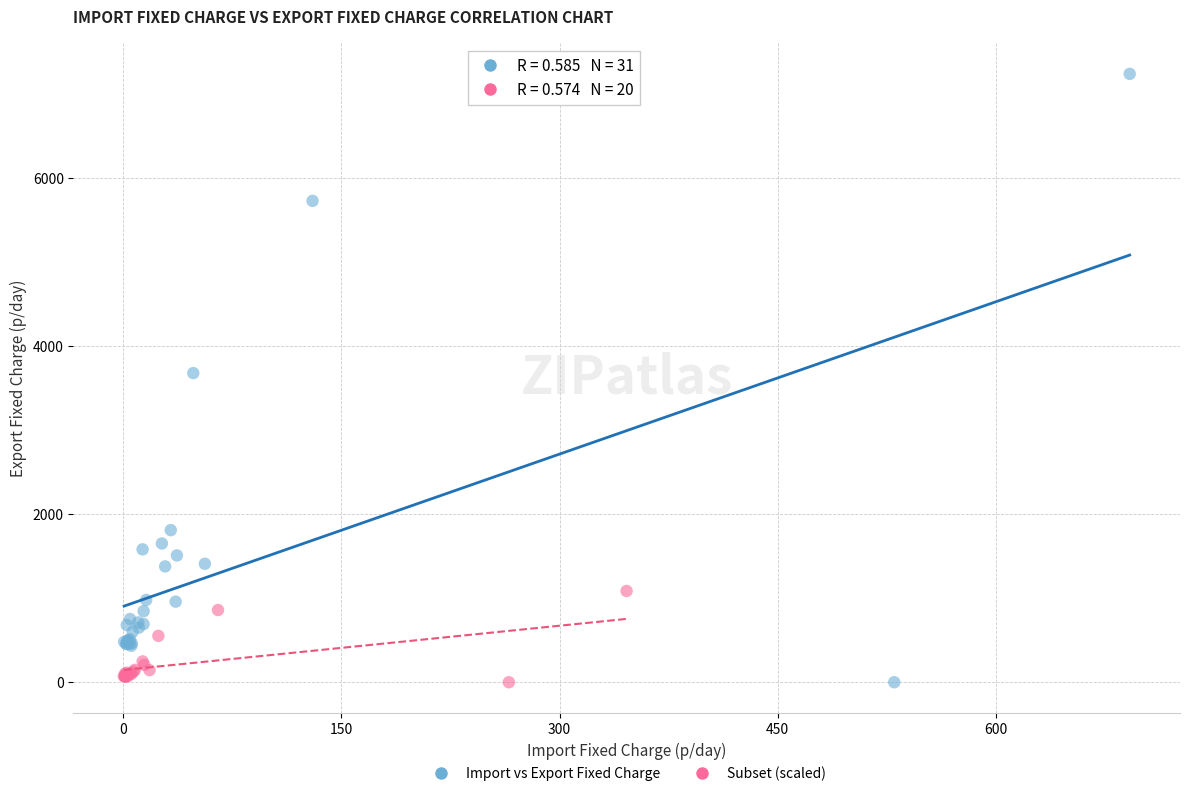

Which series has the widest spread of Y values?

Import vs Export Fixed Charge